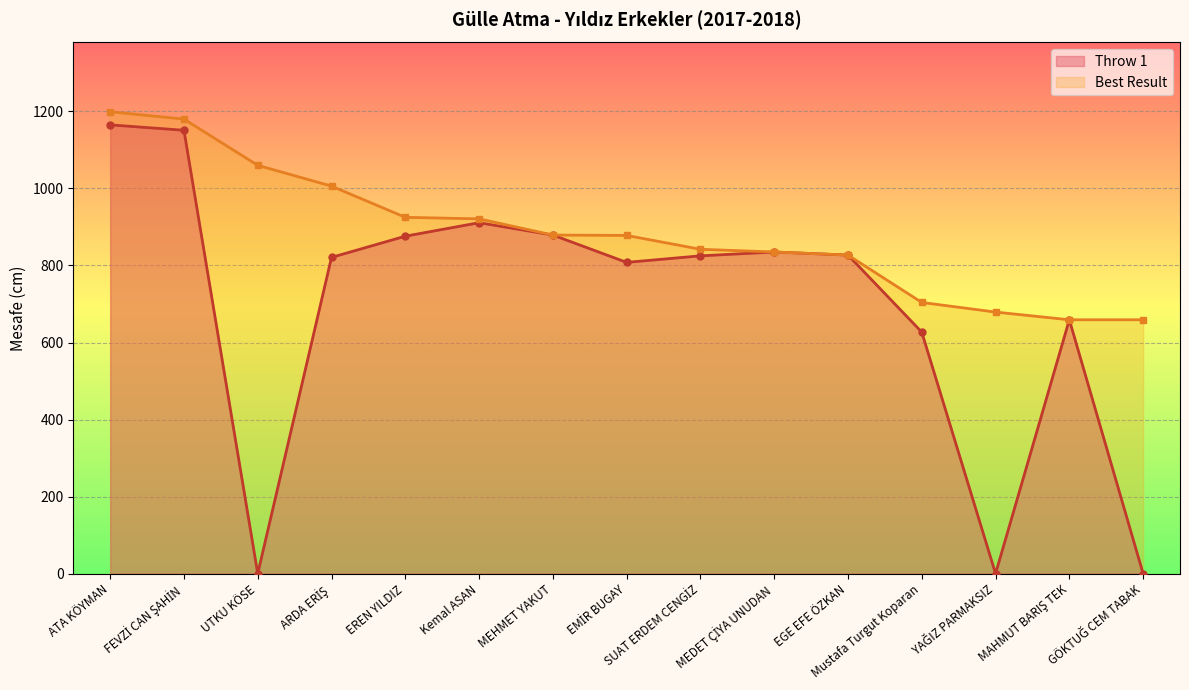

What is the value of the Best Result point at the 2nd from the left?

1180